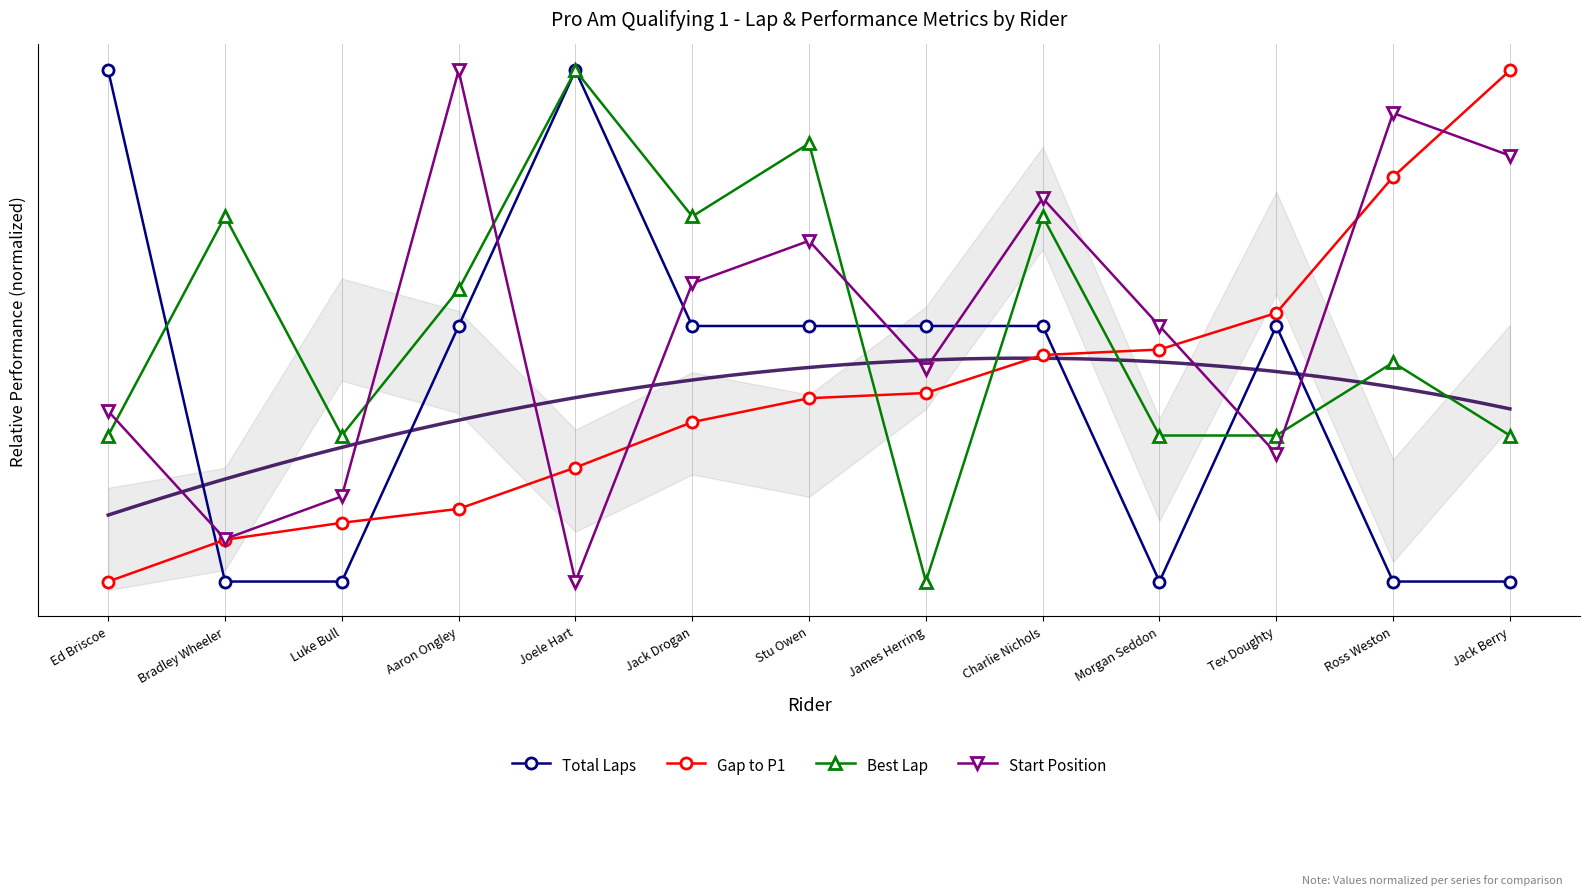

The value of Total Laps at Stu Owen is 7.0. True or false?

True